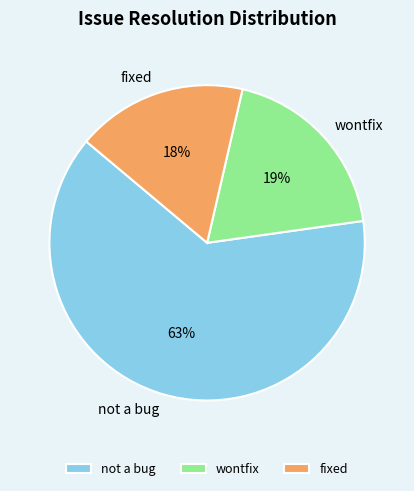

To the nearest percent, what percentage of the pie is fixed?

18%